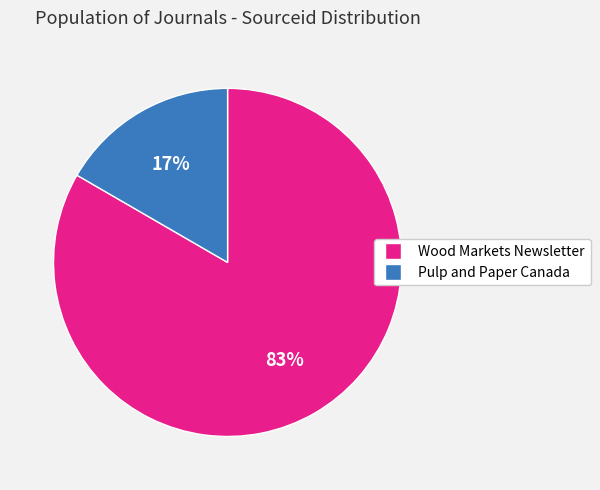

Combined, do Wood Markets Newsletter and Pulp and Paper Canada account for over 50%?

Yes